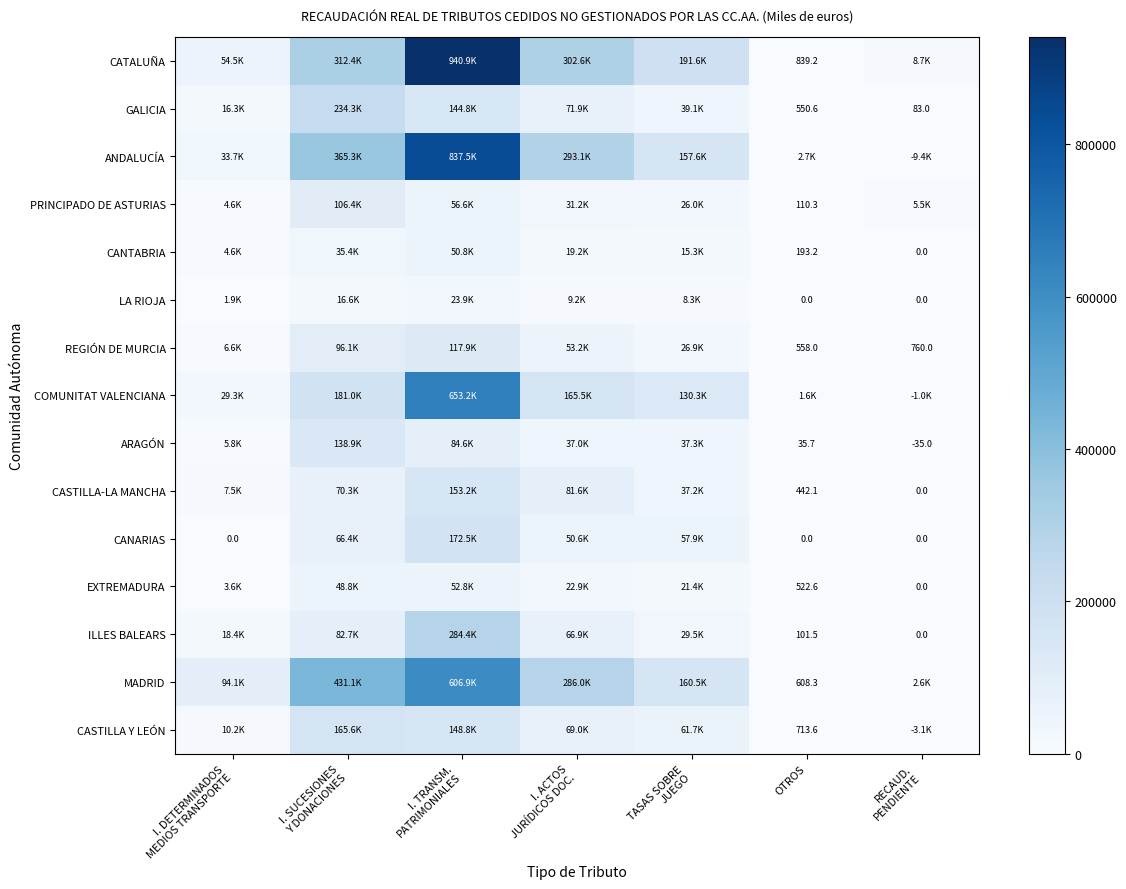

What is the total value across all series at I. ACTOS
JURÍDICOS DOC.?

1559791.0